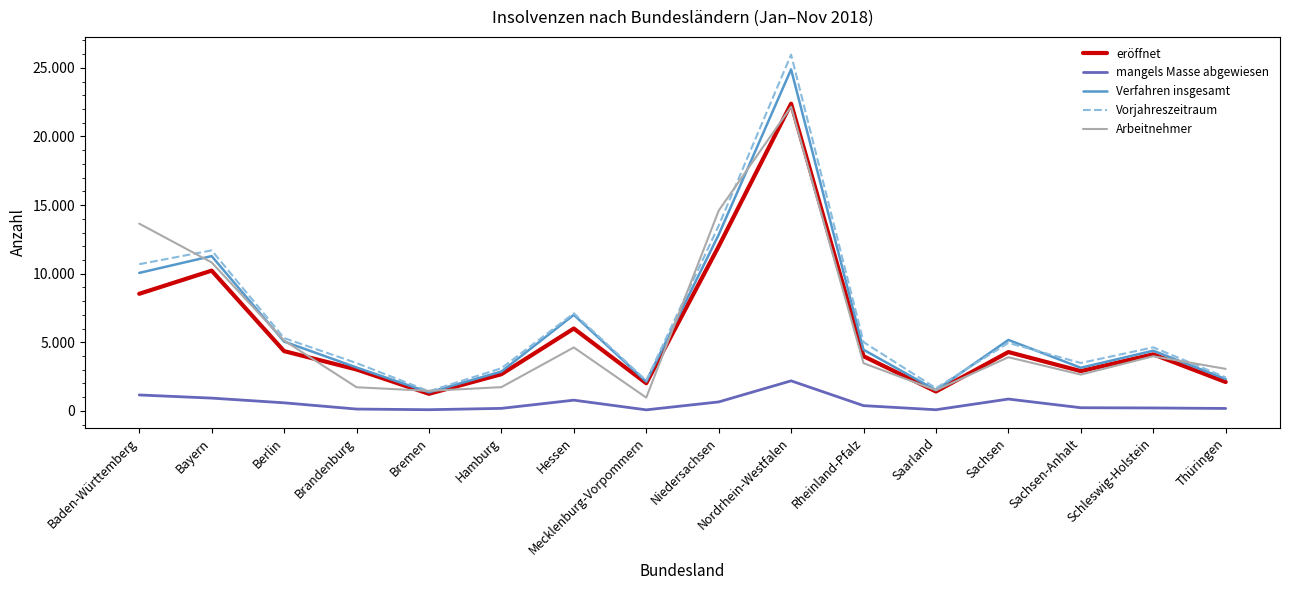

What are all the series names shown in the legend?

eröffnet, mangels Masse abgewiesen, Verfahren insgesamt, Vorjahreszeitraum, Arbeitnehmer